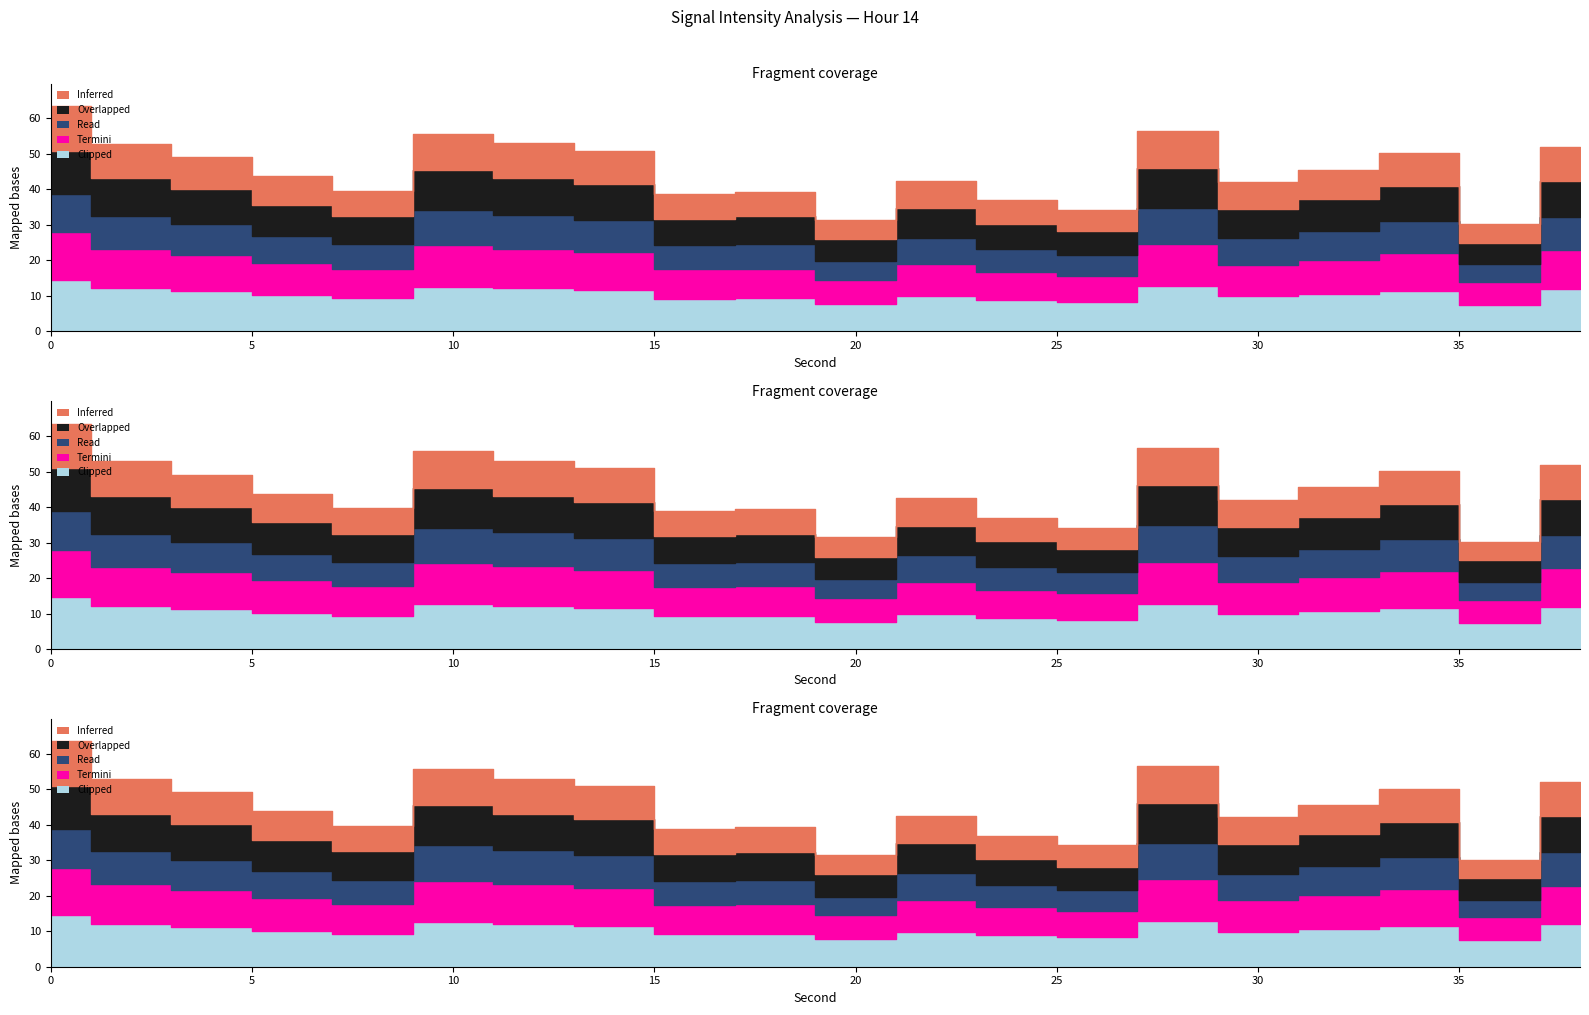

True or false: Read and Inferred cross at least once.

False